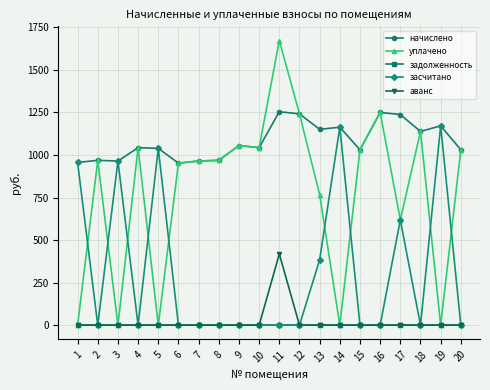

Does the chart have visible grid lines?

Yes